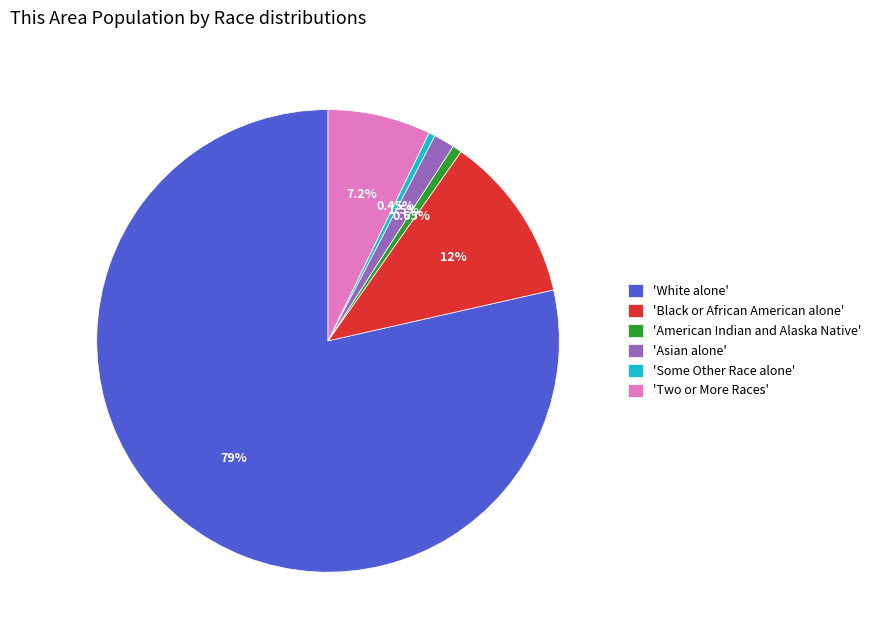

What is the ratio of the value at 'American Indian and Alaska Native' to the value at 'Asian alone'?

0.4